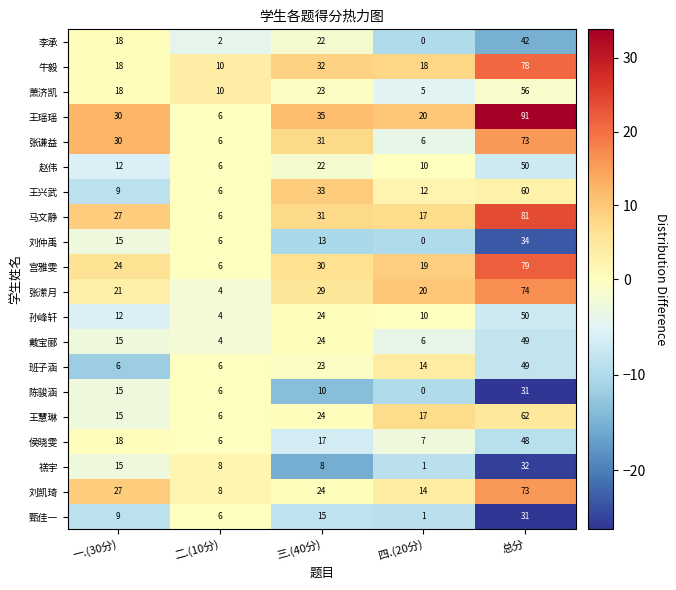

Which series has the largest total across all categories?

王瑶瑶